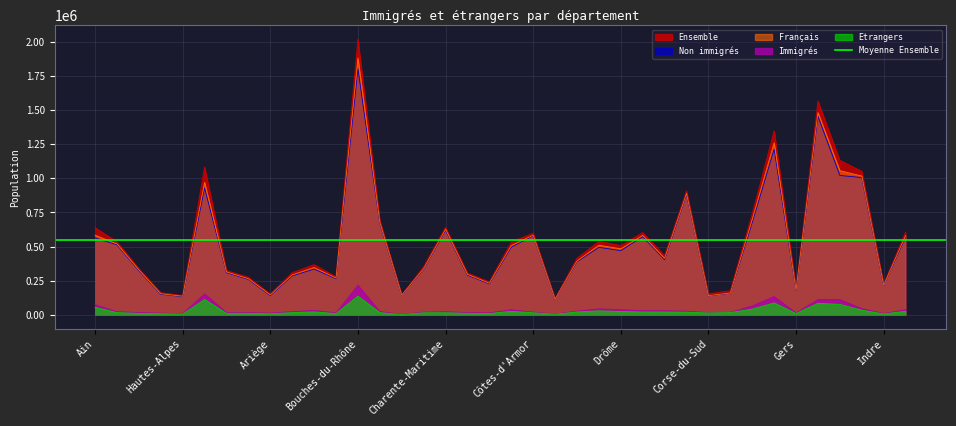

True or false: Ensemble and Immigrés cross at least once.

False